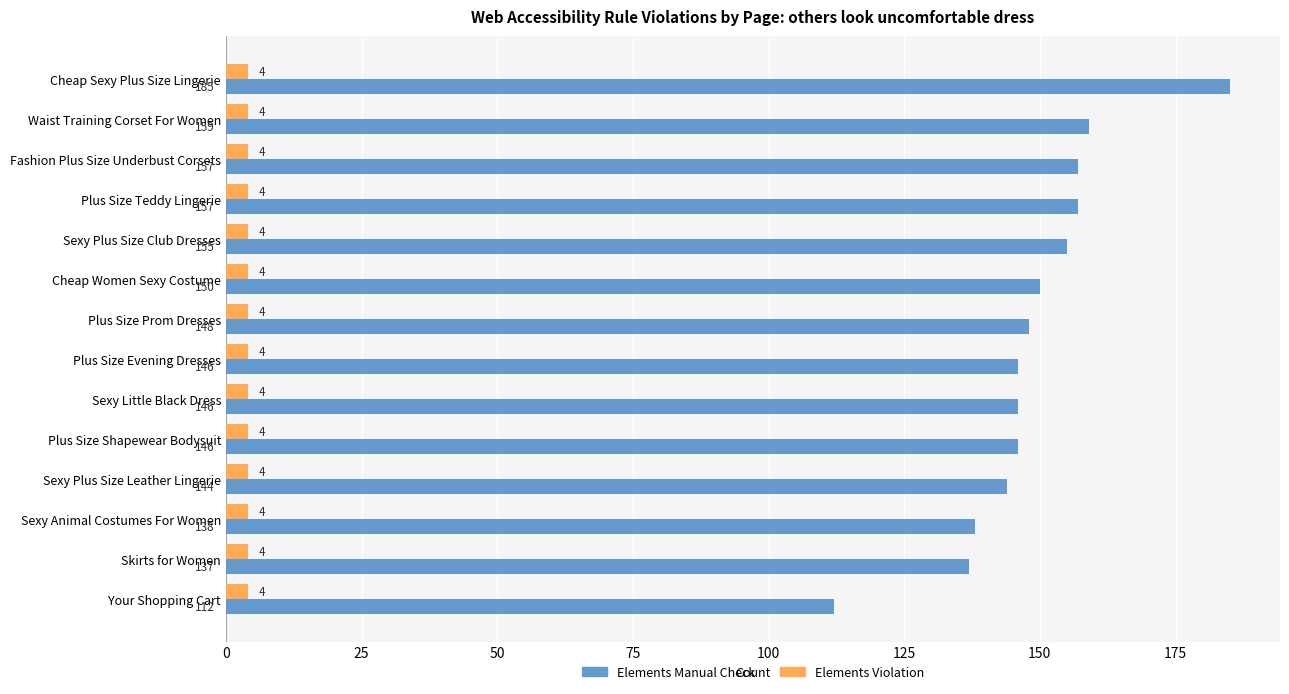

What is the sum of all Elements Manual Check values?

2080